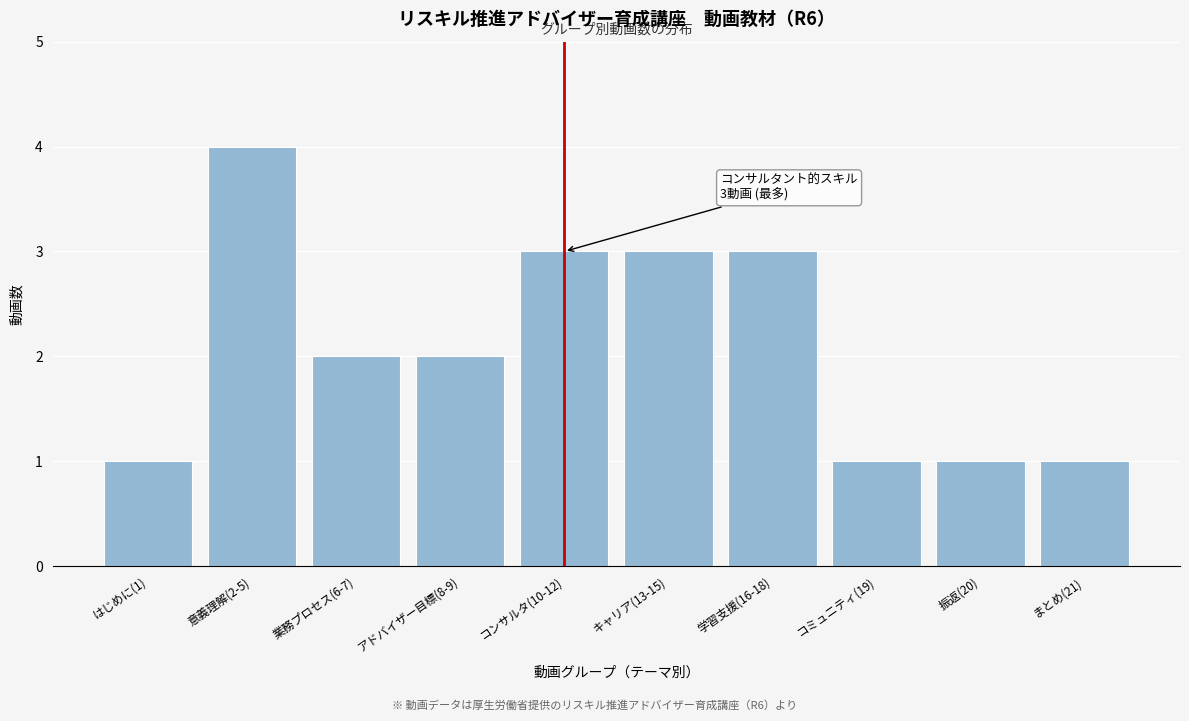

Reading left to right, list all the values displayed in this chart.

はじめに(1)=1	意義理解(2-5)=4	業務プロセス(6-7)=2	アドバイザー目標(8-9)=2	コンサルタ(10-12)=3	キャリア(13-15)=3	学習支援(16-18)=3	コミュニティ(19)=1	振返(20)=1	まとめ(21)=1